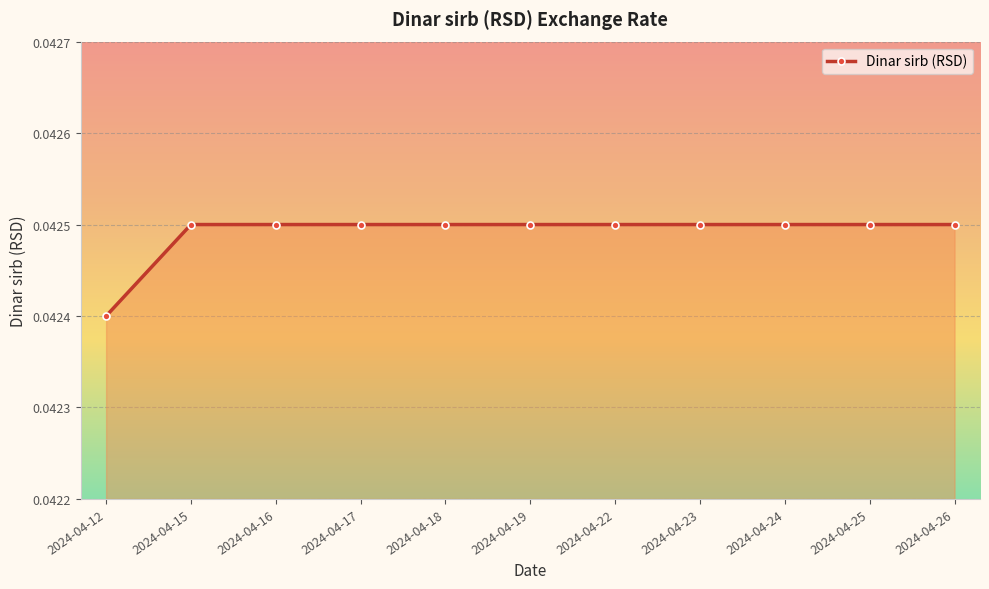

Does the chart have visible grid lines?

Yes